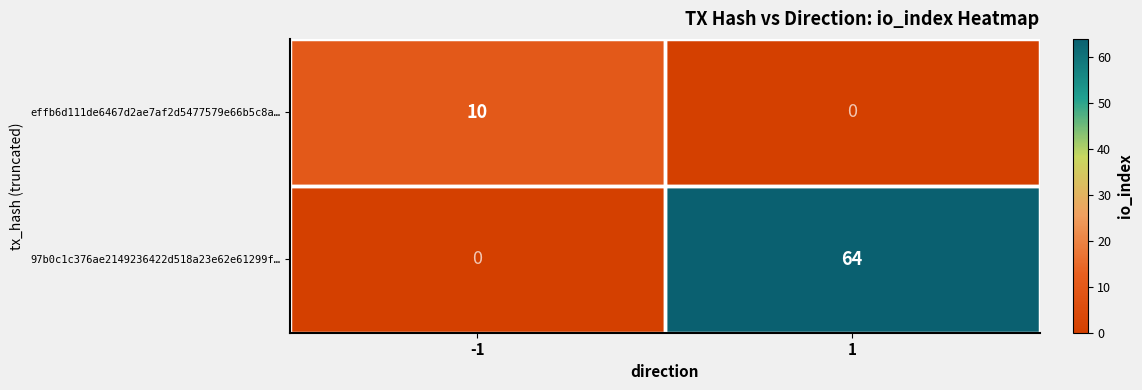

How many series are shown in this chart?

2